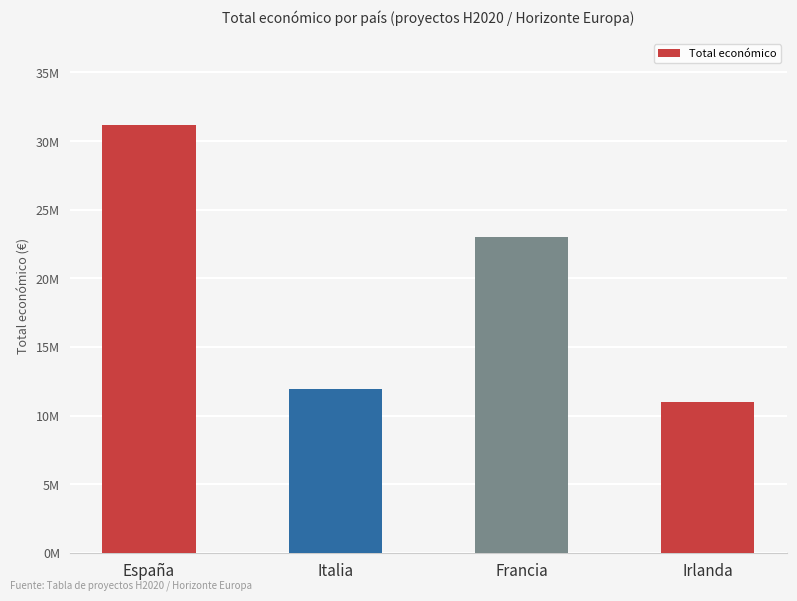

Reading left to right, transcribe all the data shown in this chart.

España=31203519	Italia=11924038	Francia=22999139	Irlanda=10950171